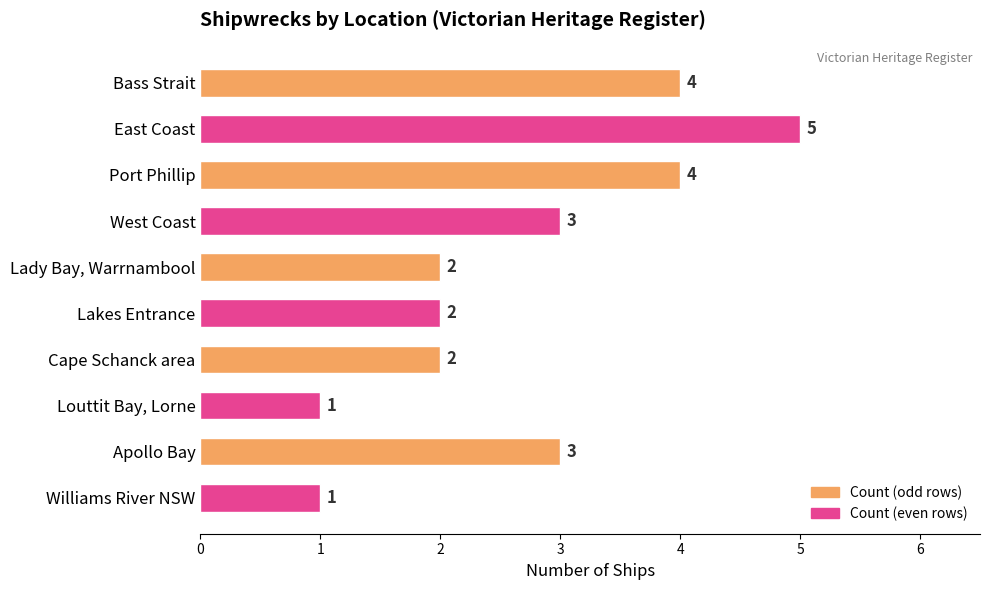

The value at Port Phillip is 4. True or false?

True